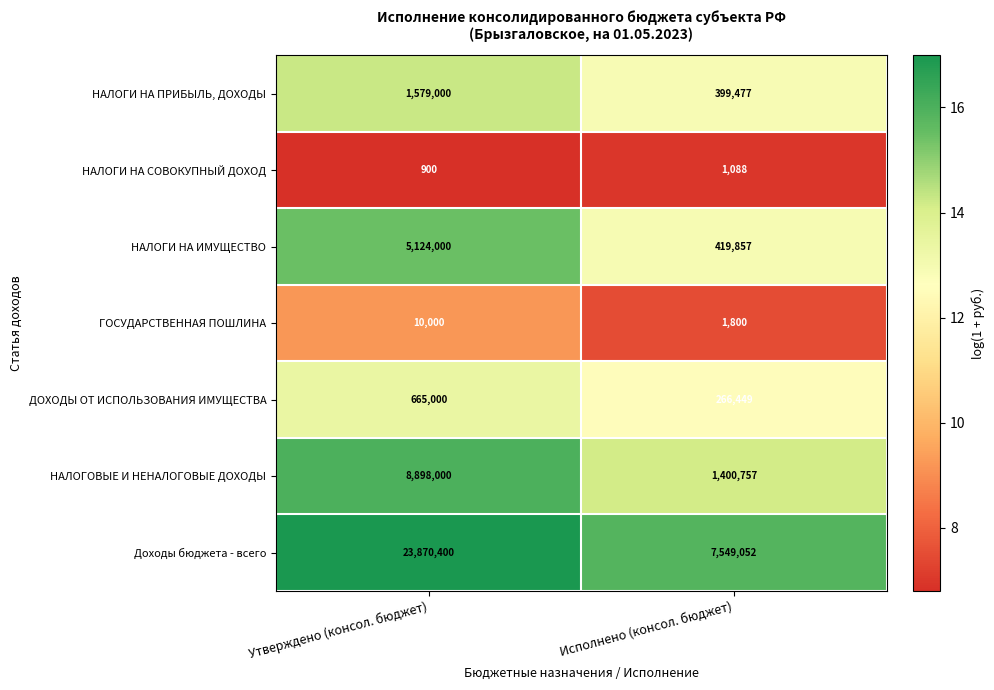

Reading right to left, transcribe all the data shown in this chart.

НАЛОГИ НА ПРИБЫЛЬ, ДОХОДЫ: Исполнено (консол. бюджет)=399477	Утверждено (консол. бюджет)=1579000
НАЛОГИ НА СОВОКУПНЫЙ ДОХОД: Исполнено (консол. бюджет)=1088	Утверждено (консол. бюджет)=900
НАЛОГИ НА ИМУЩЕСТВО: Исполнено (консол. бюджет)=419857	Утверждено (консол. бюджет)=5124000
ГОСУДАРСТВЕННАЯ ПОШЛИНА: Исполнено (консол. бюджет)=1800	Утверждено (консол. бюджет)=10000
ДОХОДЫ ОТ ИСПОЛЬЗОВАНИЯ ИМУЩЕСТВА: Исполнено (консол. бюджет)=266449	Утверждено (консол. бюджет)=665000
НАЛОГОВЫЕ И НЕНАЛОГОВЫЕ ДОХОДЫ: Исполнено (консол. бюджет)=1400757	Утверждено (консол. бюджет)=8898000
Доходы бюджета - всего: Исполнено (консол. бюджет)=7549052	Утверждено (консол. бюджет)=23870400